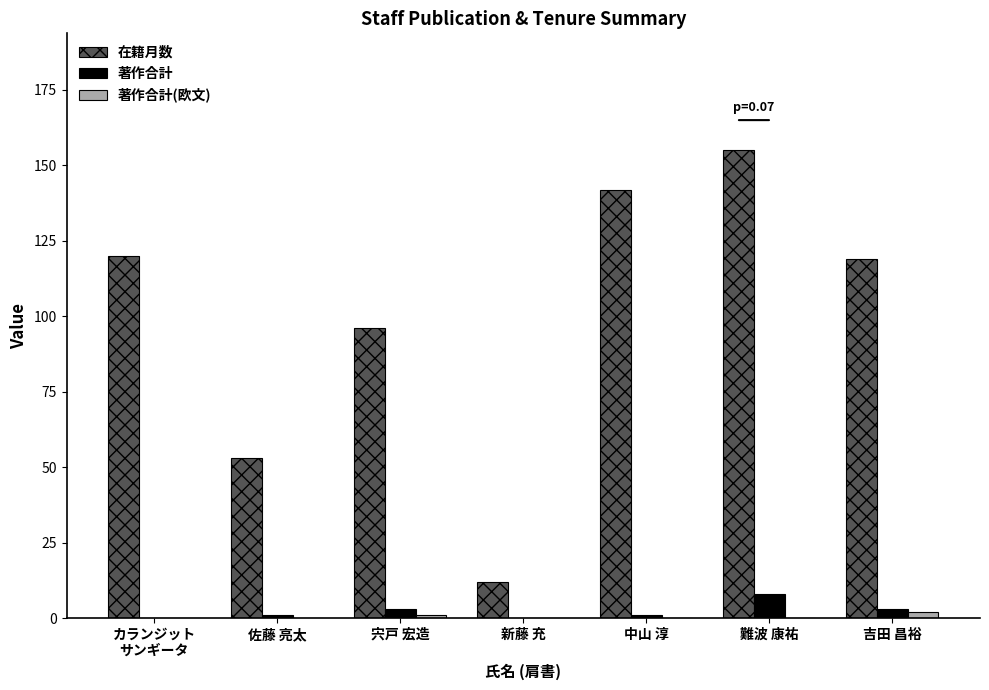

At which category does the chart reach its peak across all series?

難波 康祐